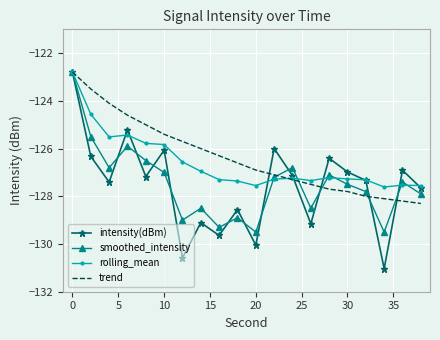

What is the highest value of the smoothed_intensity series?

-122.8